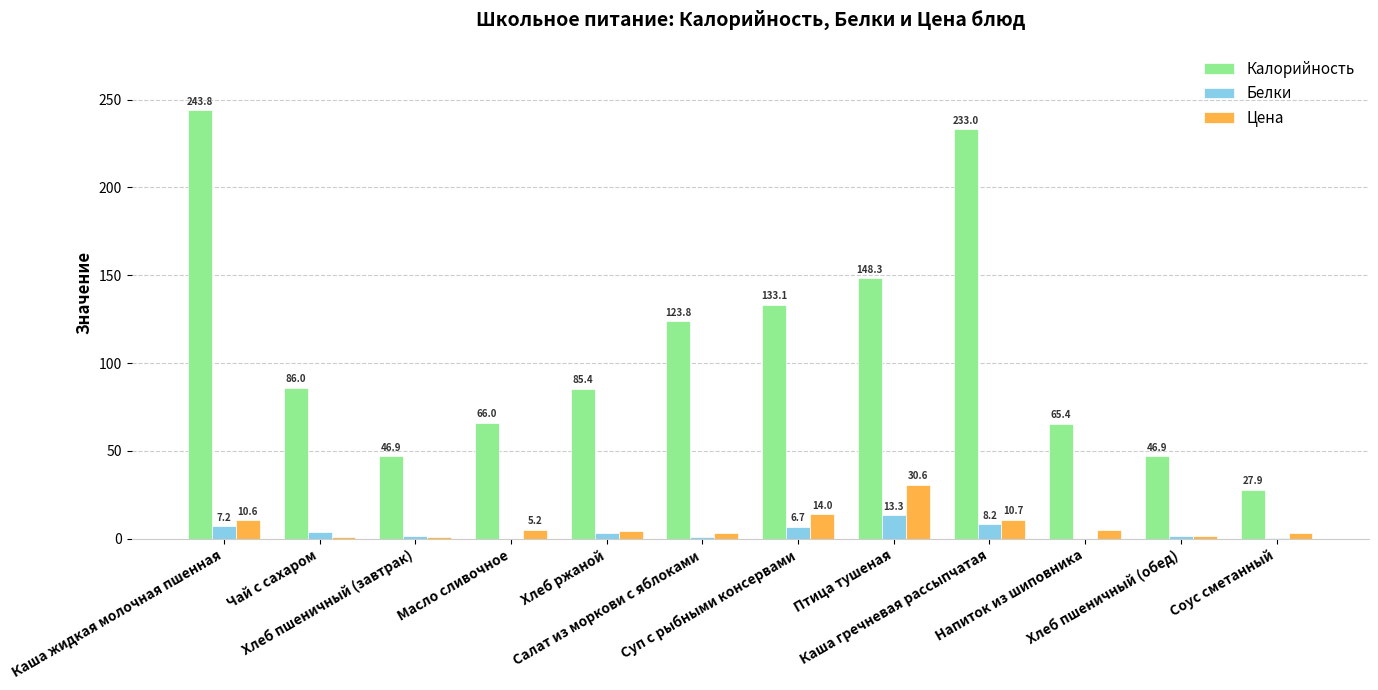

Reading right to left, transcribe all the data shown in this chart.

Калорийность: 27.9	46.9	65.4	233.0	148.3	133.1	123.8	85.4	66.0	46.9	86.0	243.8
Белки: 0.4	1.5	0.1	8.2	13.3	6.7	0.9	3.3	0.0	1.5	3.9	7.2
Цена: 3.4	1.4	5.0	10.7	30.6	14.0	3.4	4.6	5.2	1.1	1.1	10.6